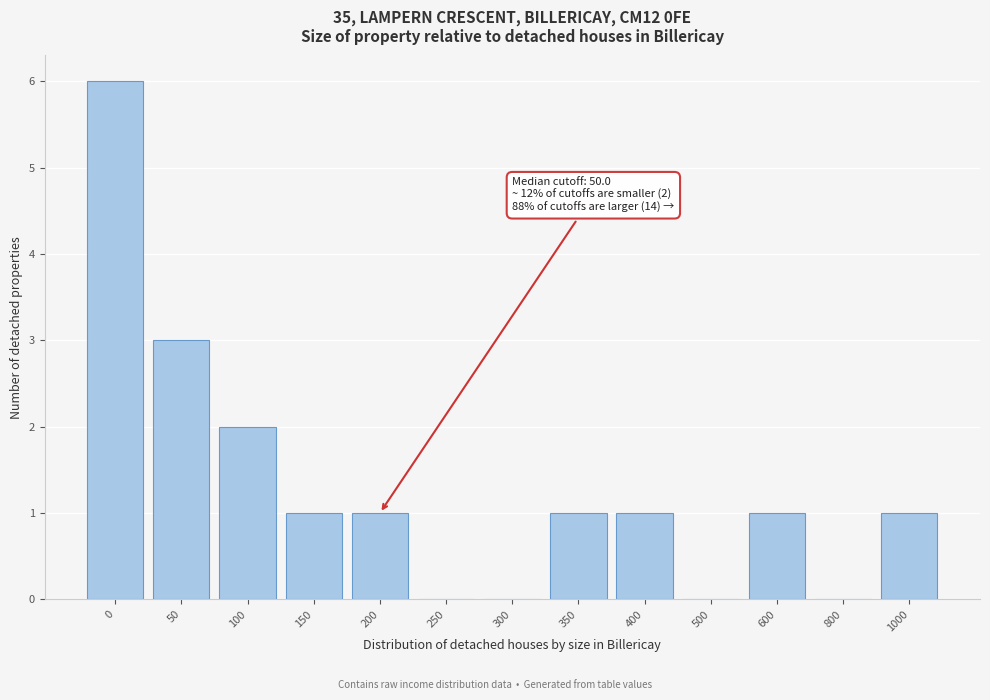

Reading left to right, list all the values displayed in this chart.

0=6	50=3	100=2	150=1	200=1	250=0	300=0	350=1	400=1	500=0	600=1	800=0	1000=1